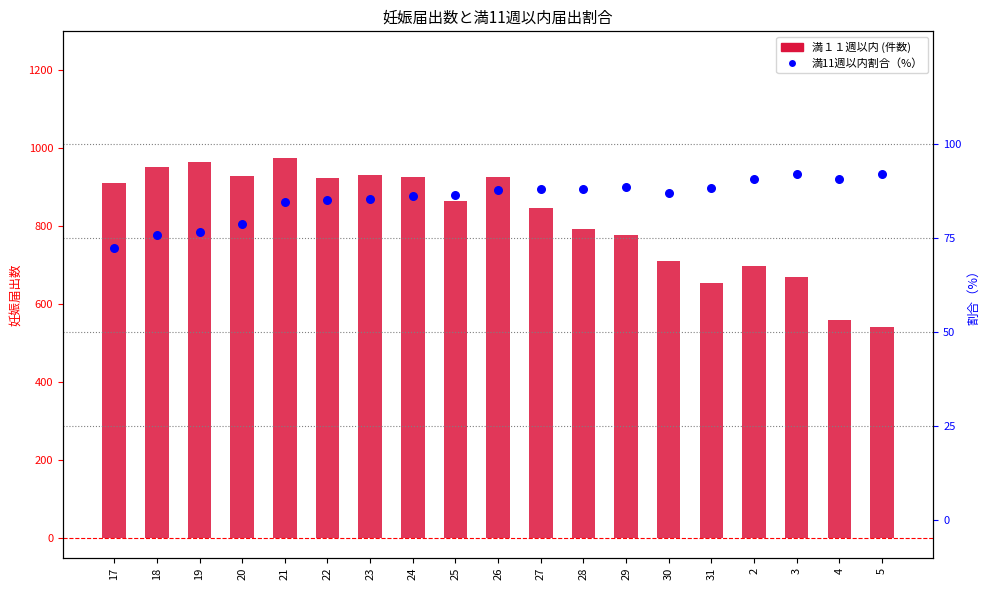

Which series has the largest total across all categories?

満１１週以内